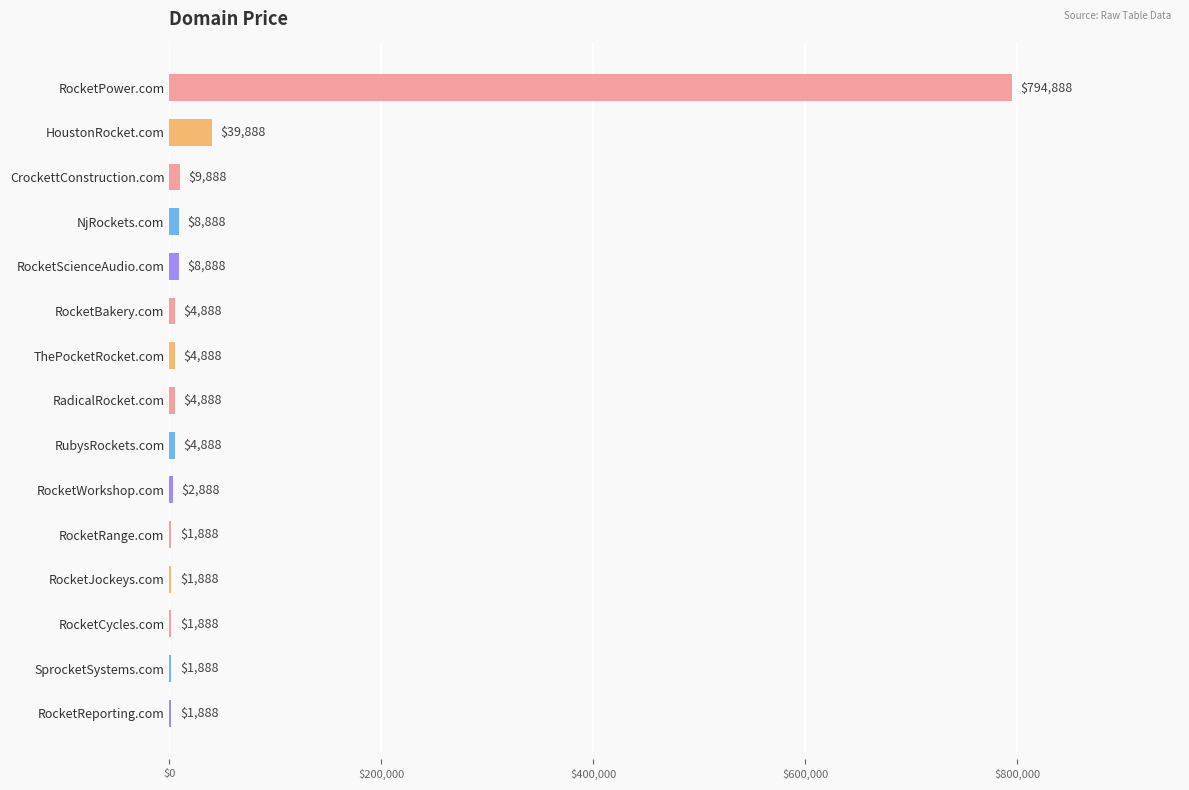

Which has a higher value, RocketWorkshop.com or RocketJockeys.com?

RocketWorkshop.com